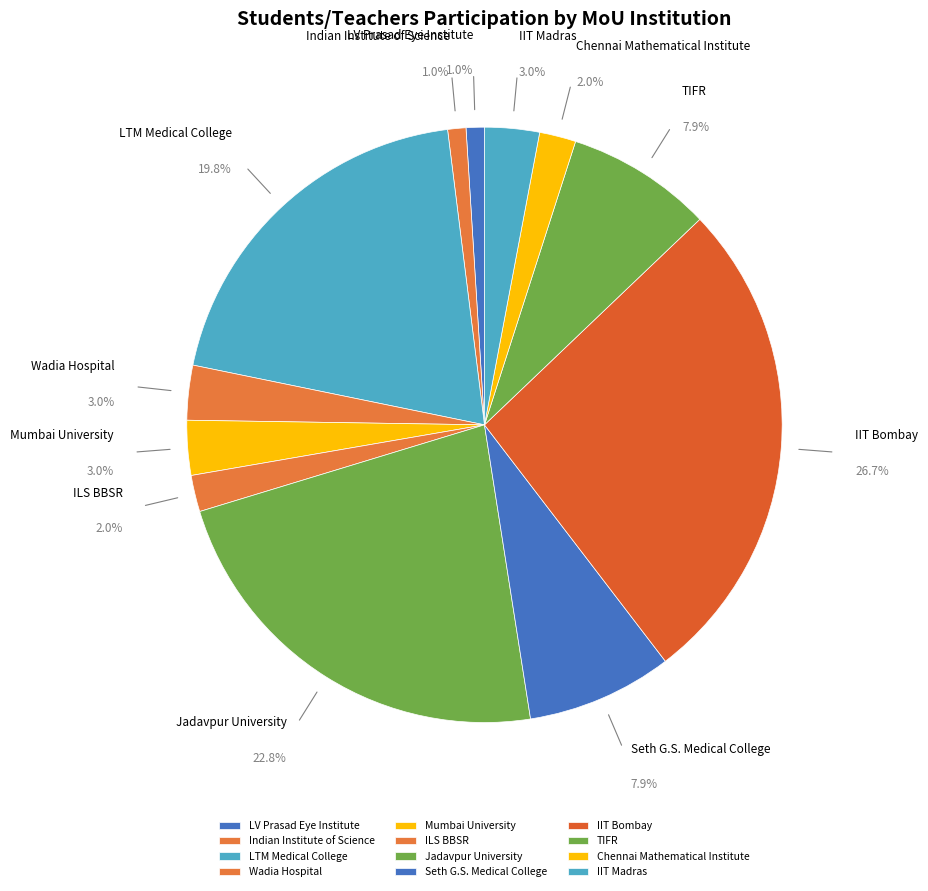

What is the ratio of the value at Wadia Hospital to the value at Indian Institute of Science?

3.0